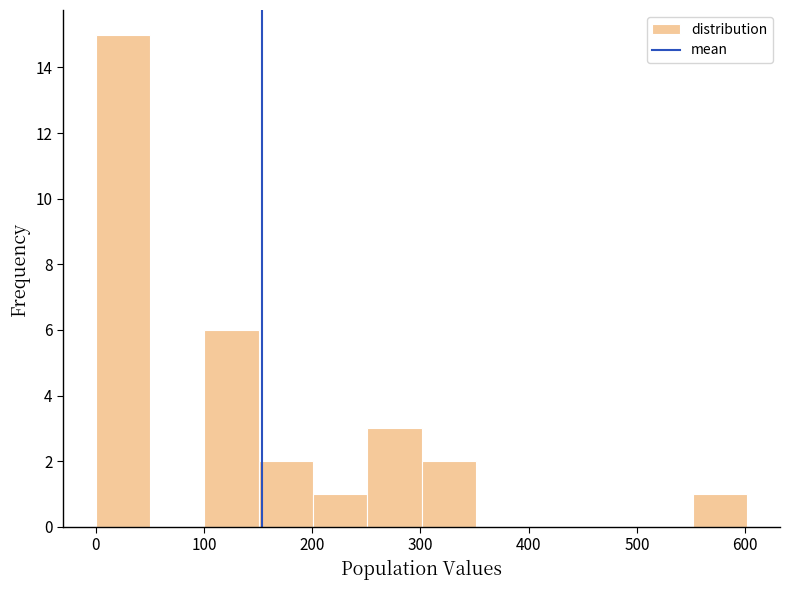

Which range on the x-axis has the tallest bar?

0 to 50